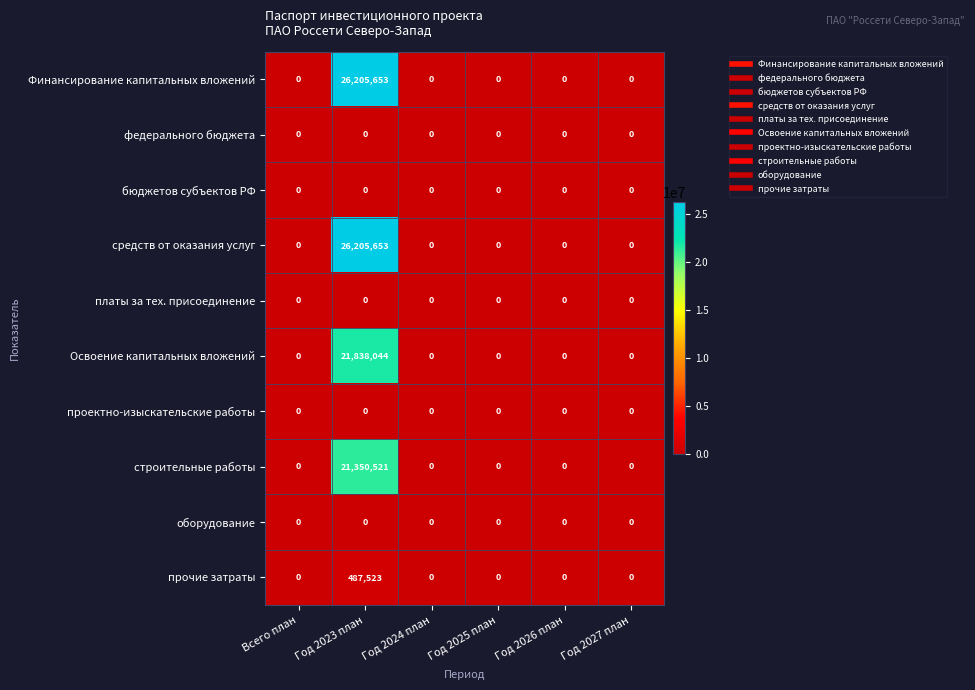

At which category is the sum across all series the highest?

Год 2023 план